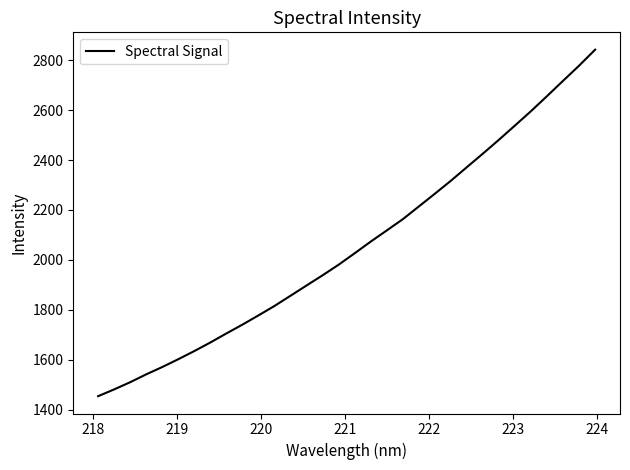

Reading left to right, transcribe all the data shown in this chart.

1453.9	1481.1	1510.0	1541.4	1570.8	1602.2	1634.9	1669.3	1705.5	1740.9	1777.9	1815.8	1856.8	1897.9	1938.7	1981.2	2027.0	2073.7	2118.3	2163.4	2214.4	2265.5	2317.5	2372.1	2426.4	2481.8	2538.9	2596.4	2656.6	2717.9	2778.6	2842.5